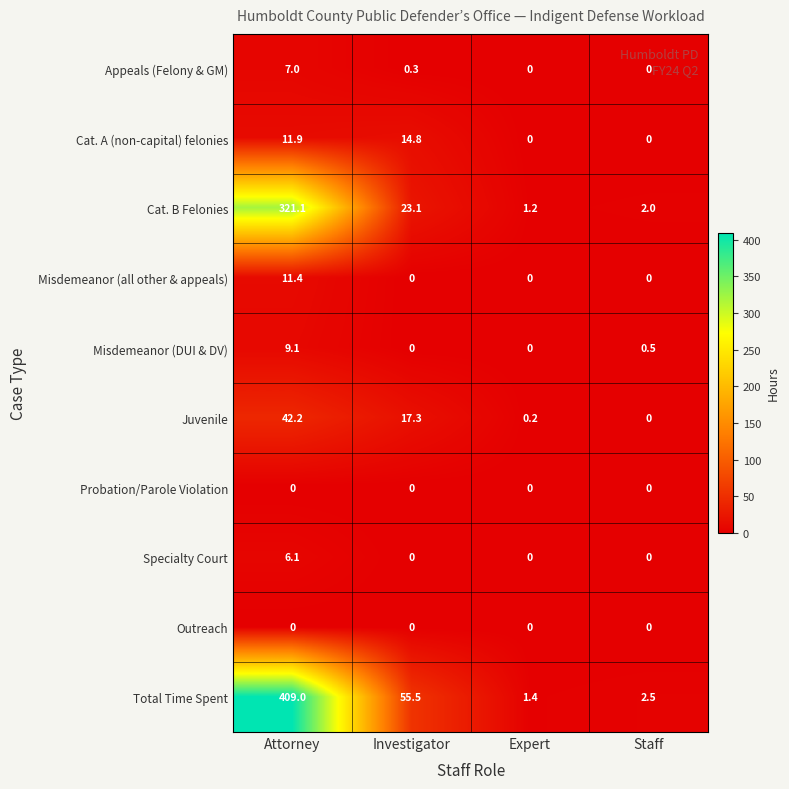

At which category does the chart reach its peak across all series?

Attorney